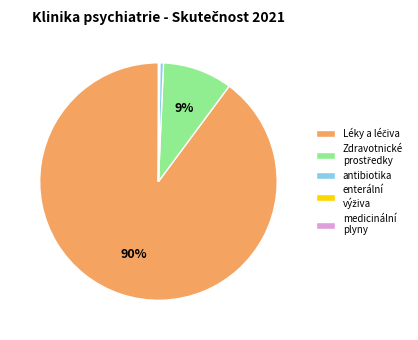

Is antibiotika the majority of the pie?

No